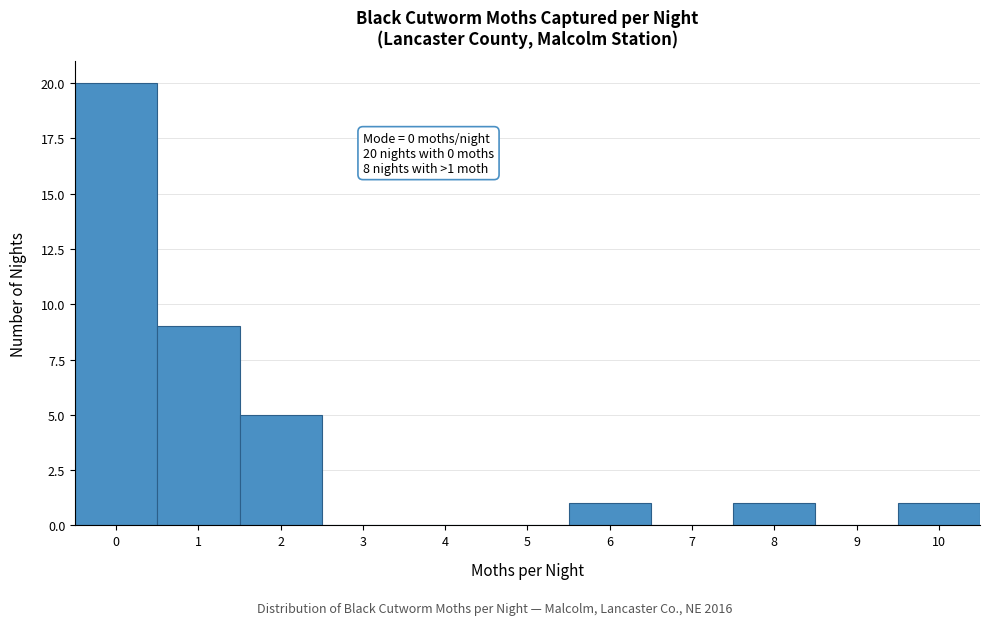

Over which range of the x-axis is the bar tallest?

-0.5 to 0.5